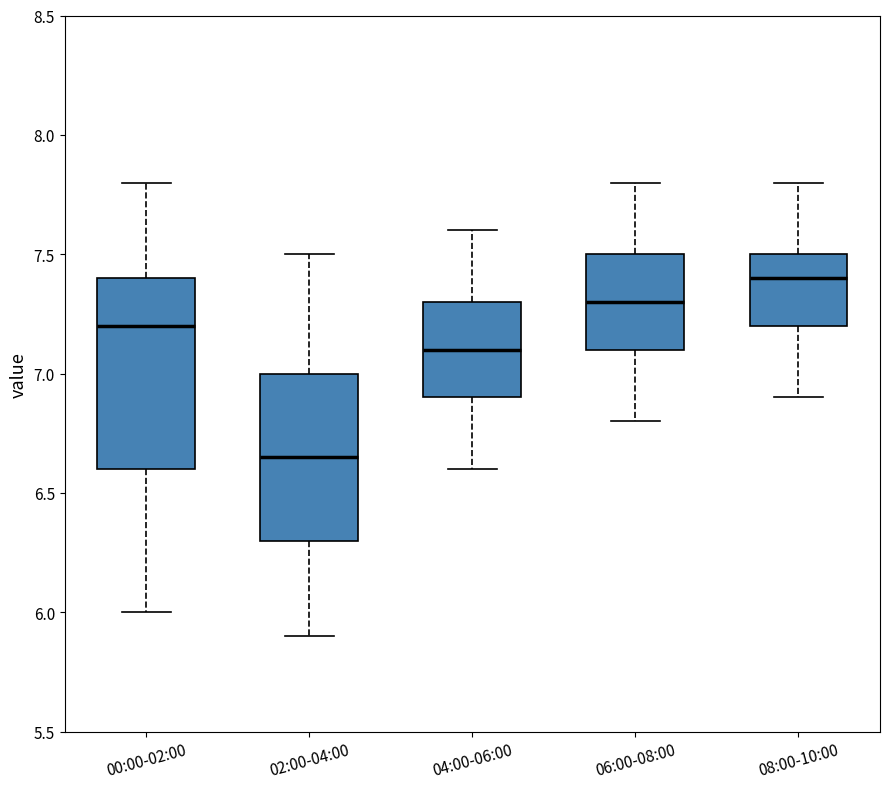

Which box is the tallest, from its lower edge to its upper edge?

00:00-02:00